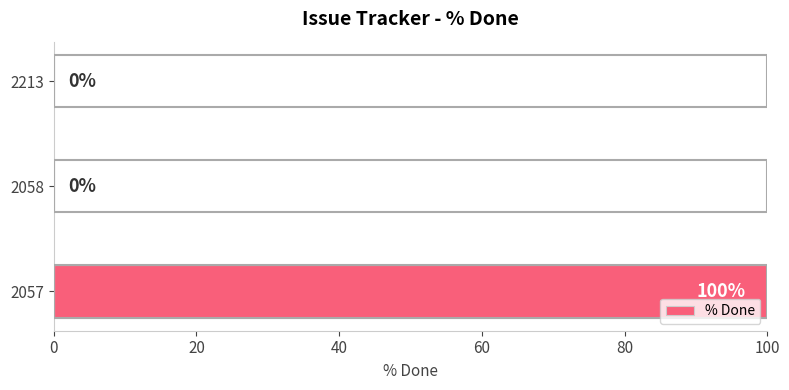

How many data points are above 0?

1